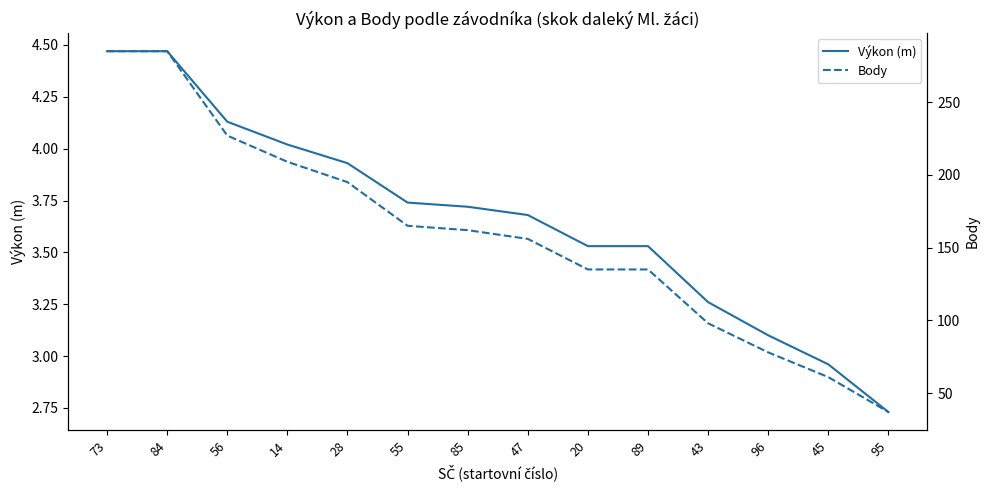

True or false: Výkon (m) and Body intersect in this chart.

False